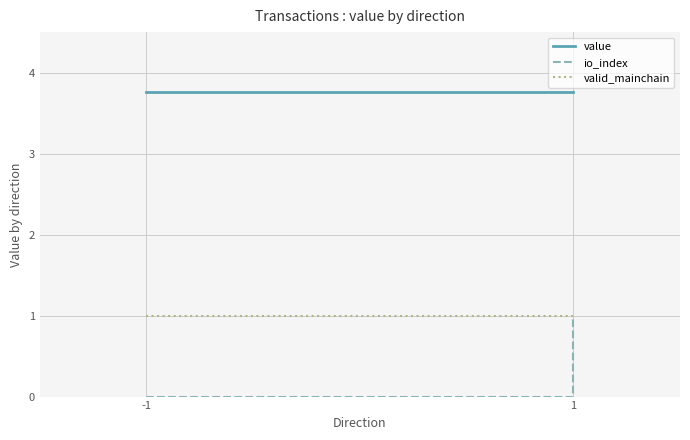

True or false: valid_mainchain and io_index cross at least once.

False